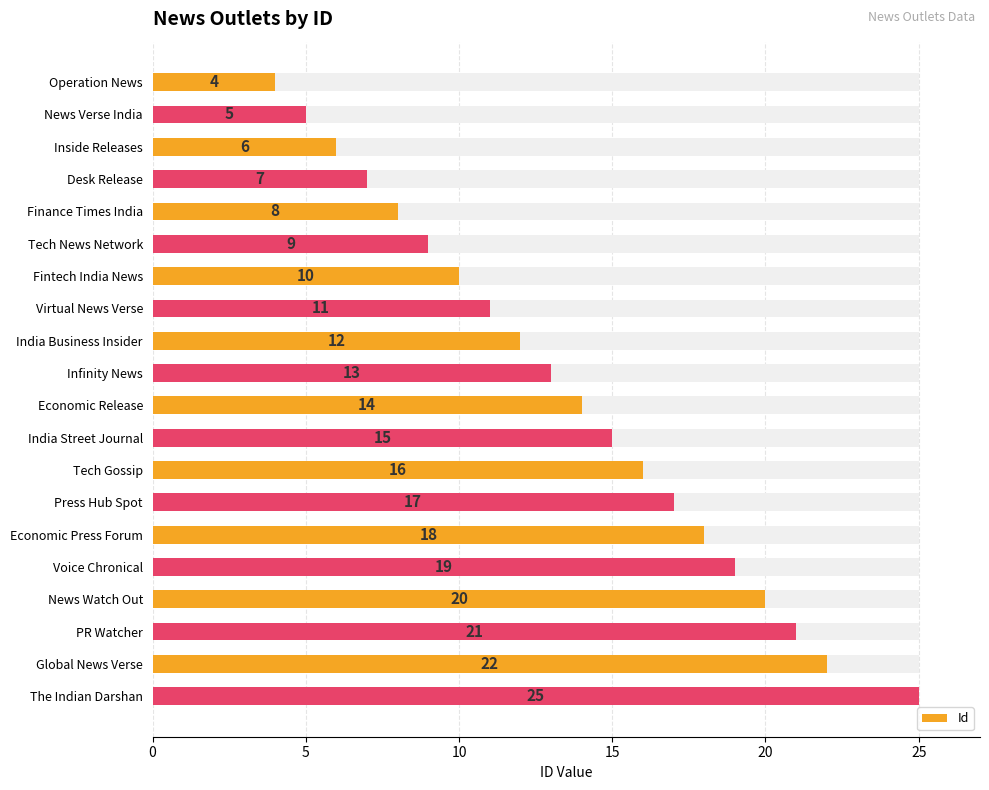

Approximately how many times larger is the value at The Indian Darshan compared to Tech Gossip?

1.6